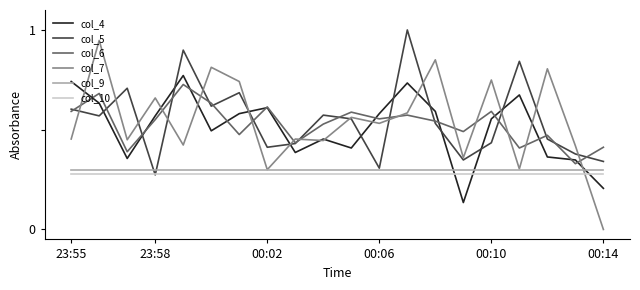

Which series has the largest range (max minus min)?

col_7